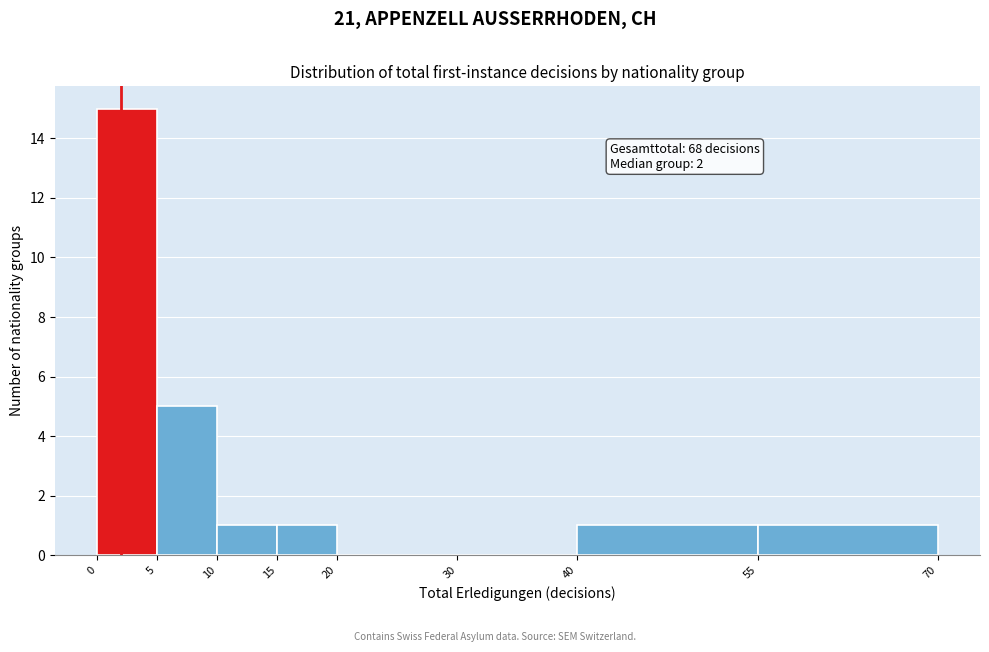

Which range on the x-axis has the tallest bar?

0 to 5